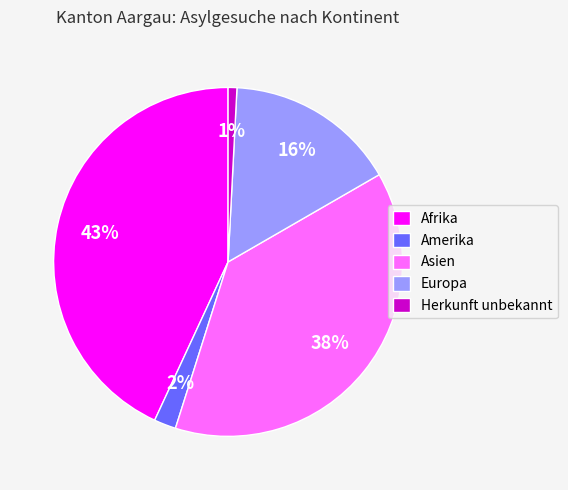

Which has a higher value, Herkunft unbekannt or Asien?

Asien